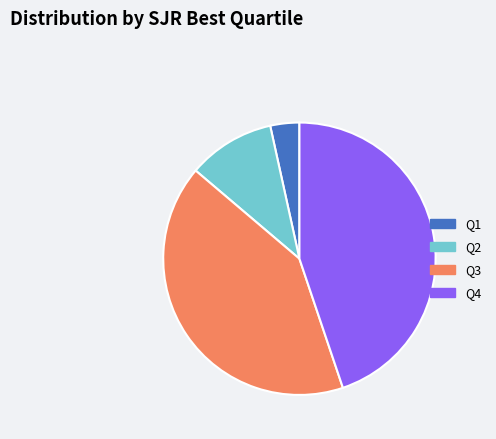

How many segments does this pie chart have?

4